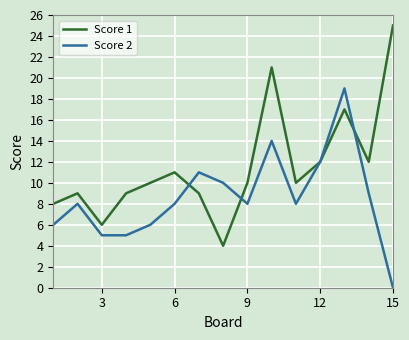

How many lines are shown in the chart?

2